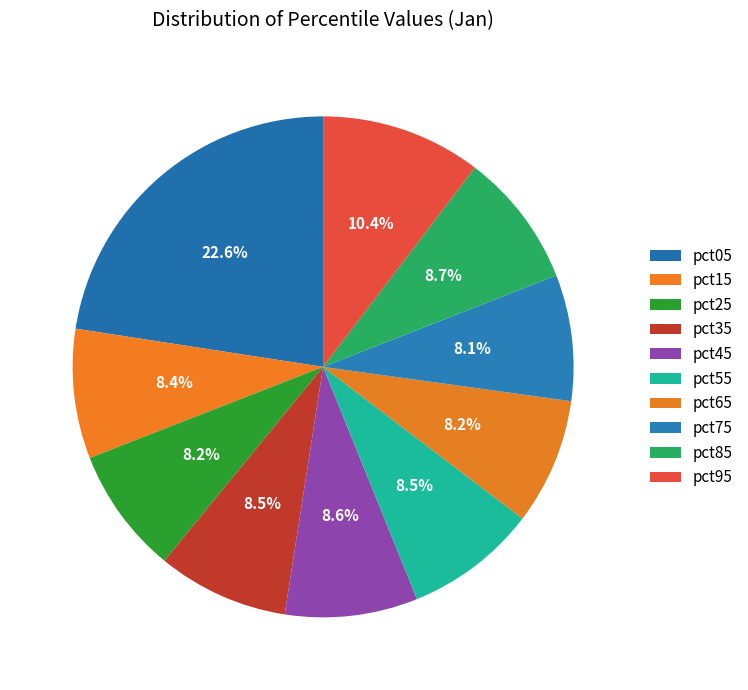

Count the number of slices in the pie.

10